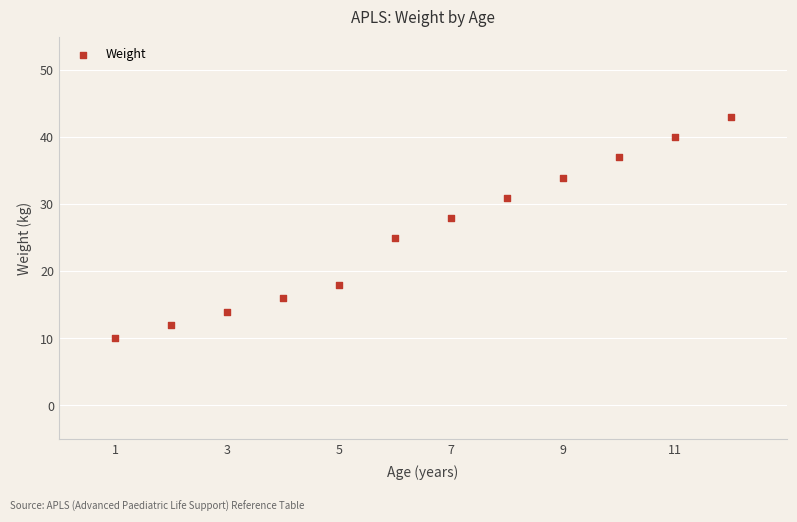

What Y value in the scatter plot is closest to 26?

25